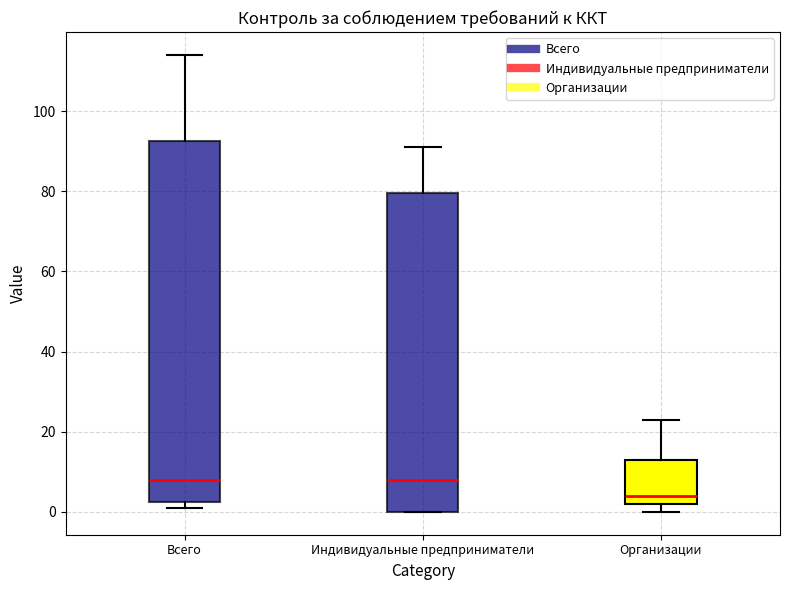

Where is the upper edge of the box for Всего on the y-axis? The values are not printed on the chart, so give them approximately, as read against the axis.

92